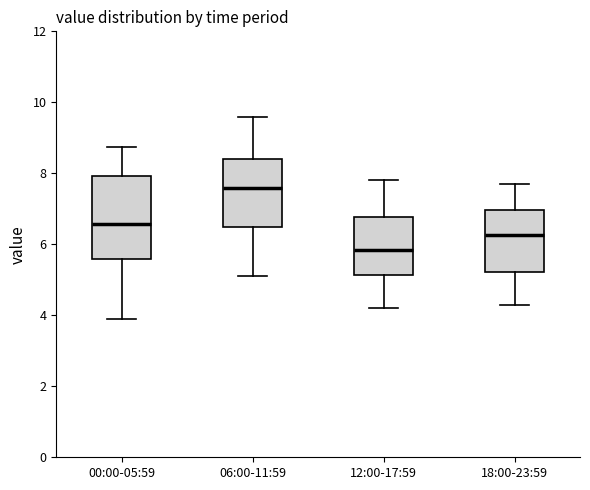

Which box has the highest median line?

06:00-11:59